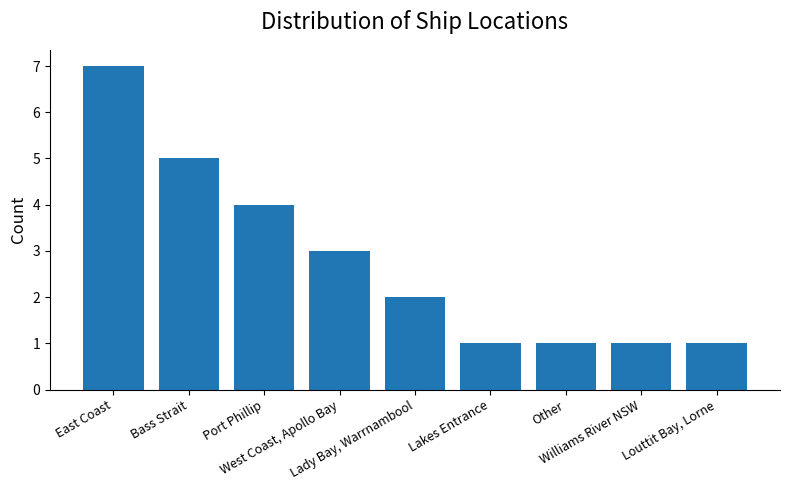

Count the number of data series in this chart.

1